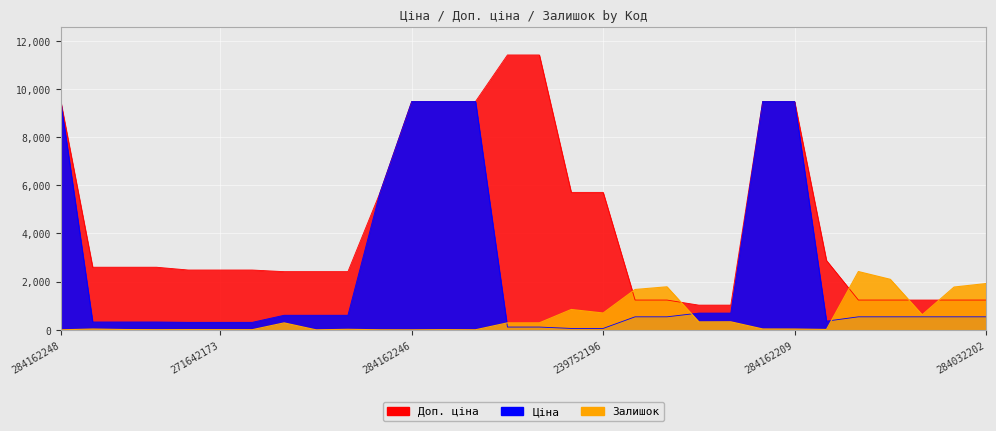

What is the label of the 14th point from the left?

284162244